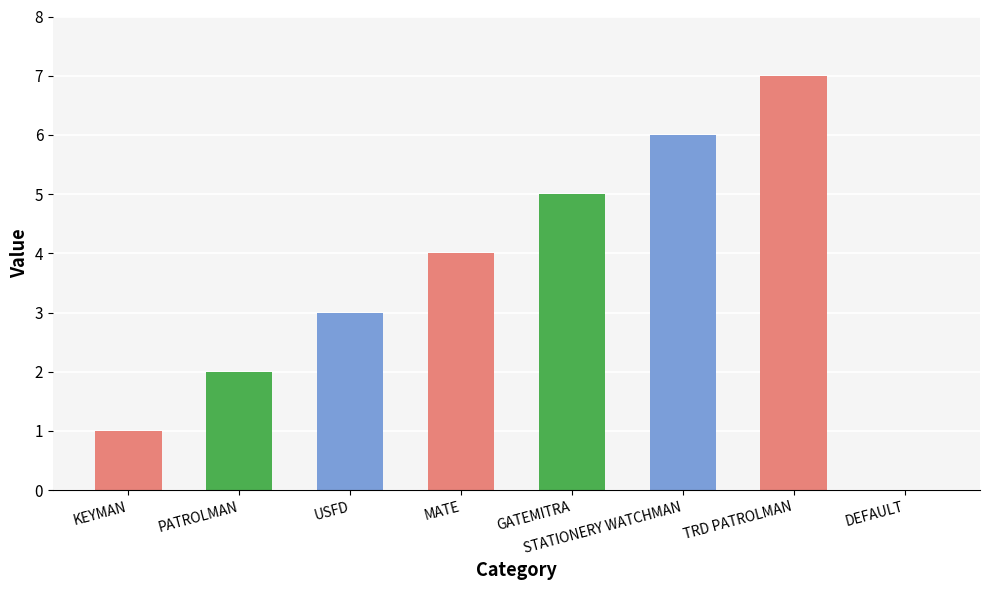

Rank the categories by value from lowest to highest.

DEFAULT, KEYMAN, PATROLMAN, USFD, MATE, GATEMITRA, STATIONERY WATCHMAN, TRD PATROLMAN